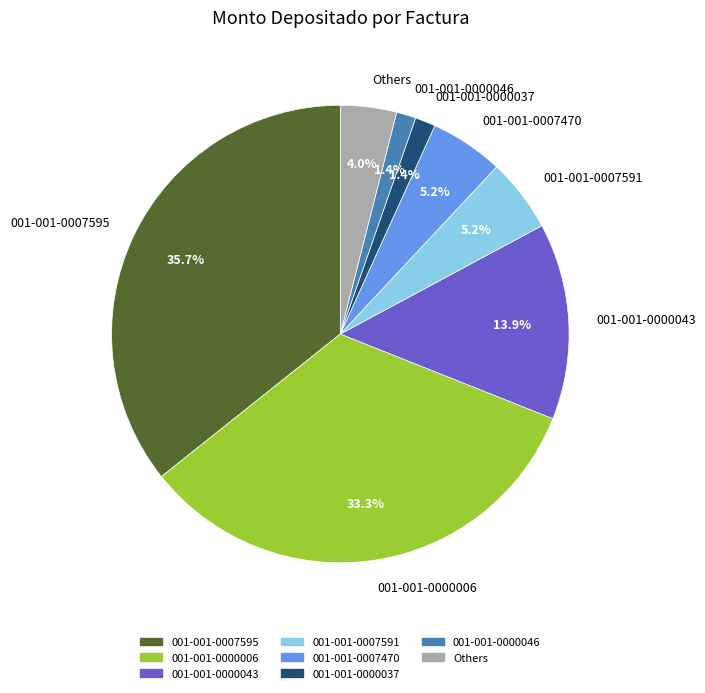

What portion of the pie excludes Others?

96.0%